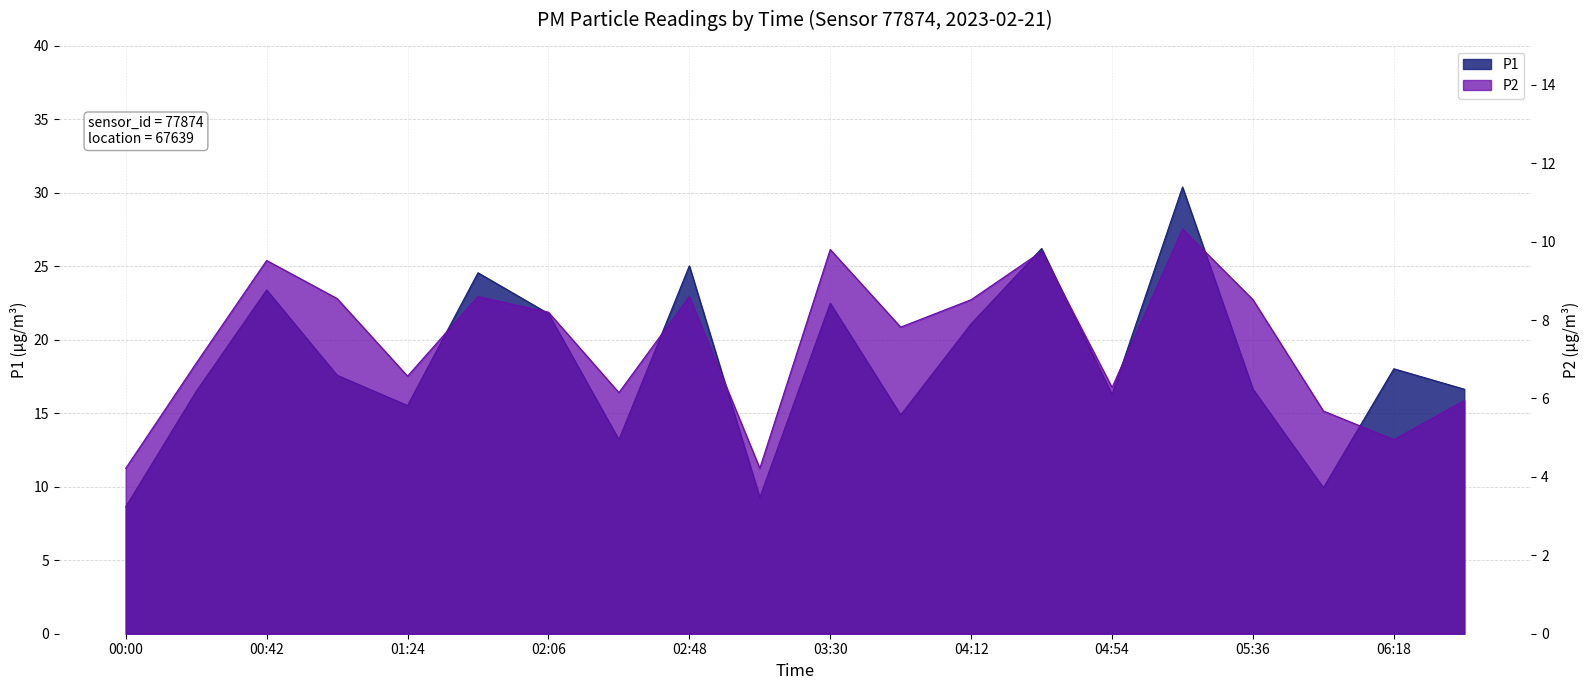

Which series has the largest range (max minus min)?

P1